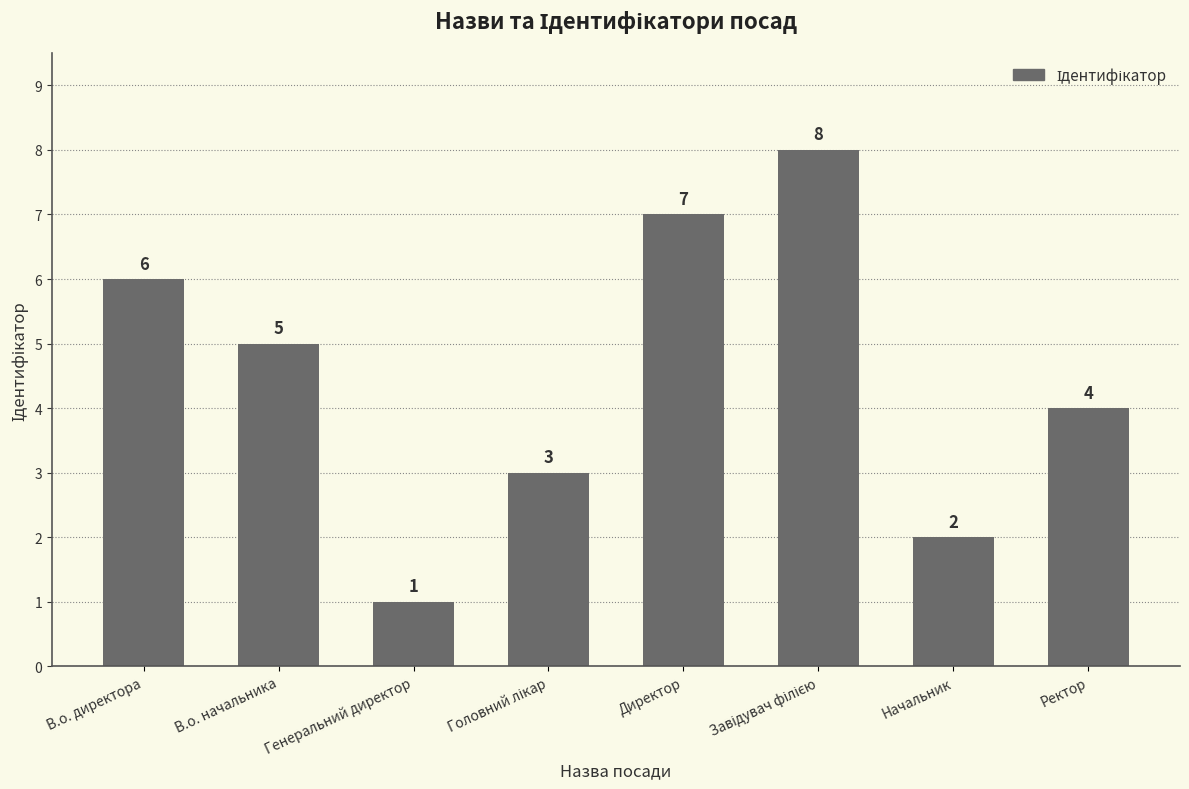

Which label corresponds to the smallest value in the chart?

Генеральний директор